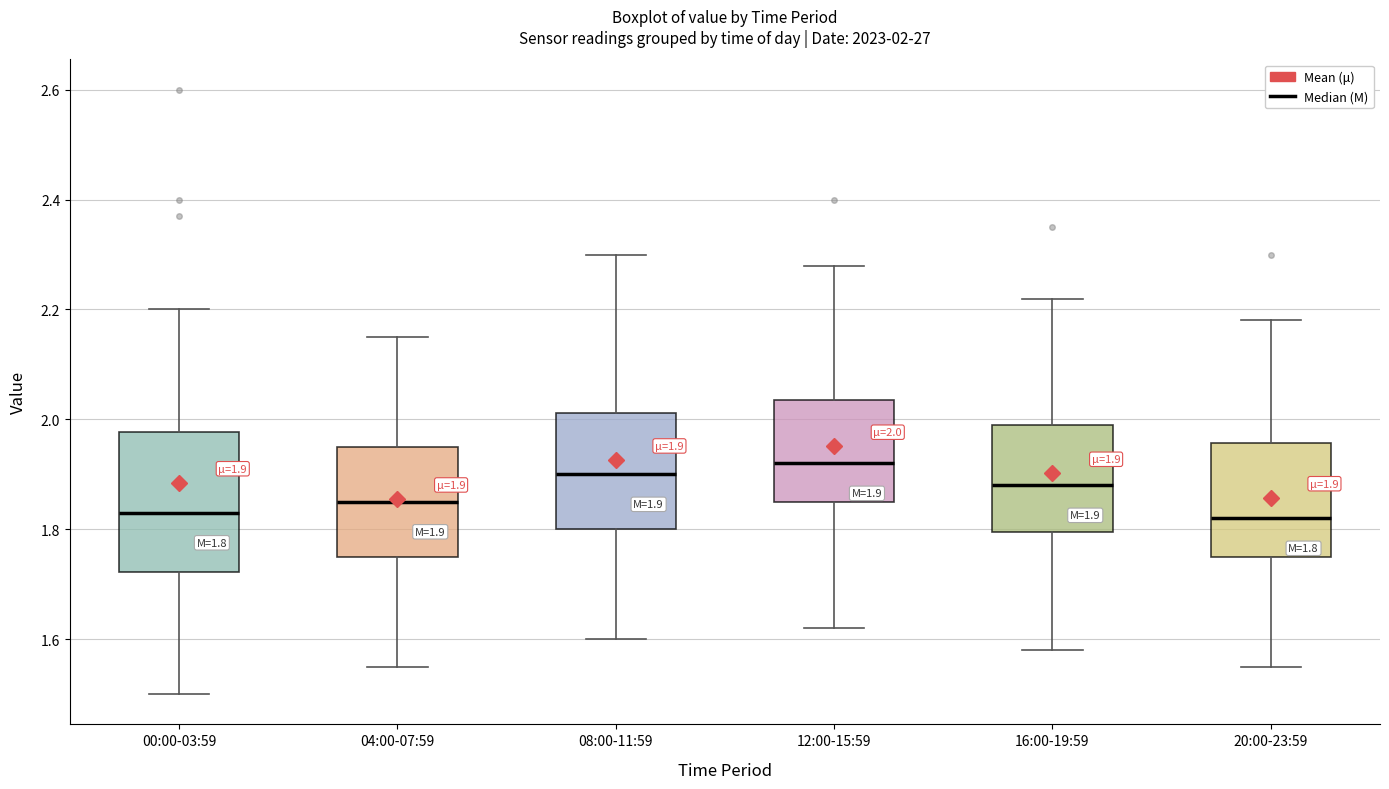

Comparing the boxes themselves (not the whiskers), which one is the tallest?

00:00-03:59